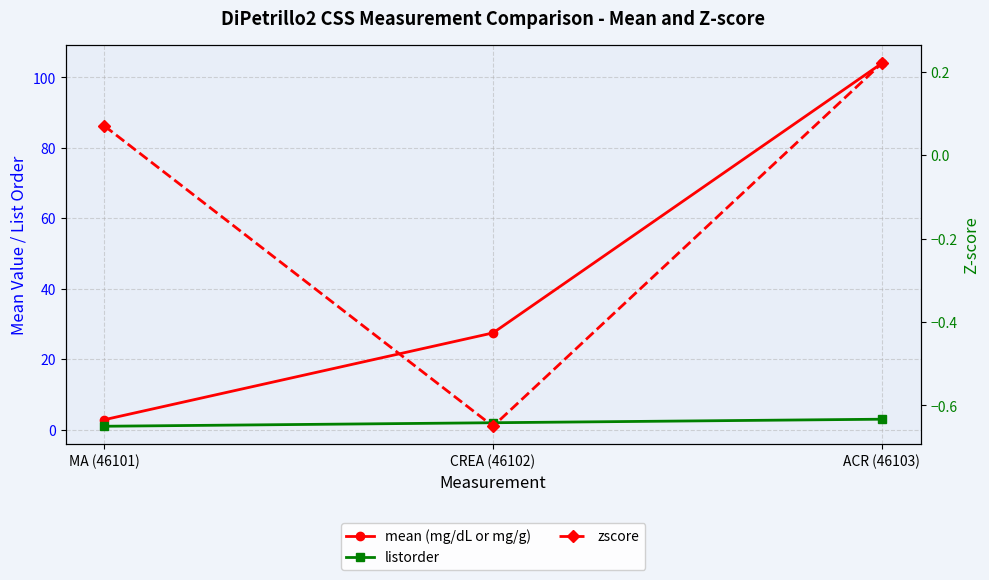

Where is listorder nearest to the value 2?

CREA (46102)